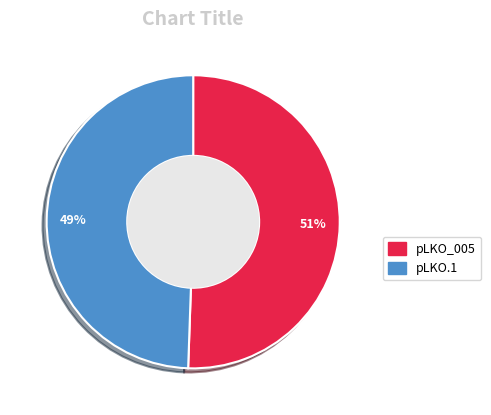

Combined, do pLKO.1 and pLKO_005 account for over 50%?

Yes